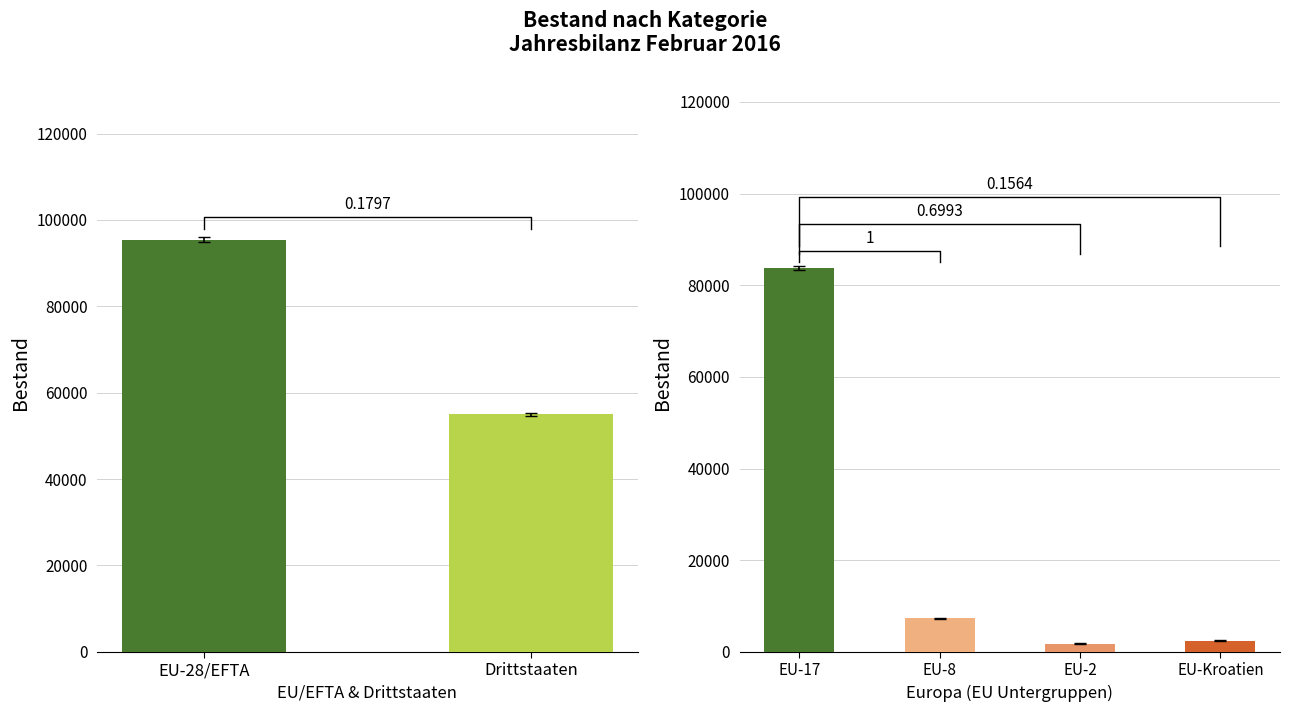

Is it true that the value at EU-Kroatien is 3436?

False